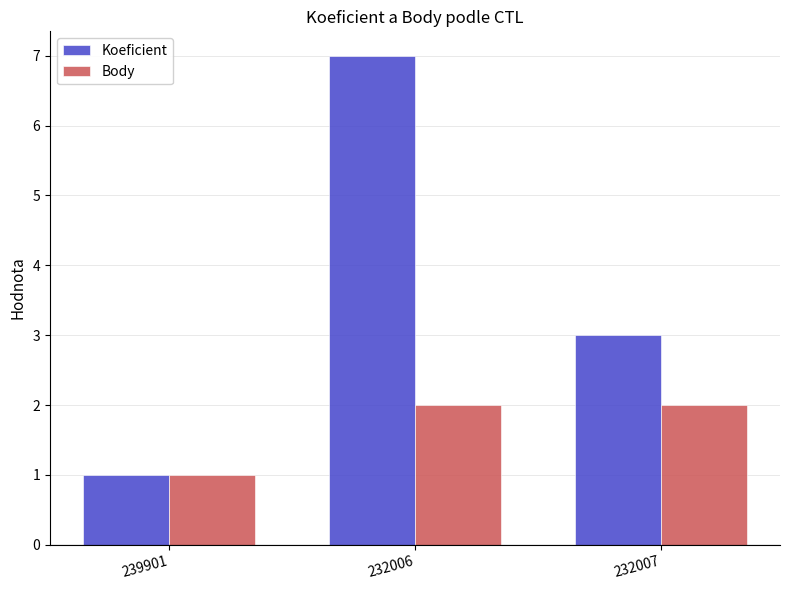

True or false: Koeficient has a value of 2 at 239901.

False